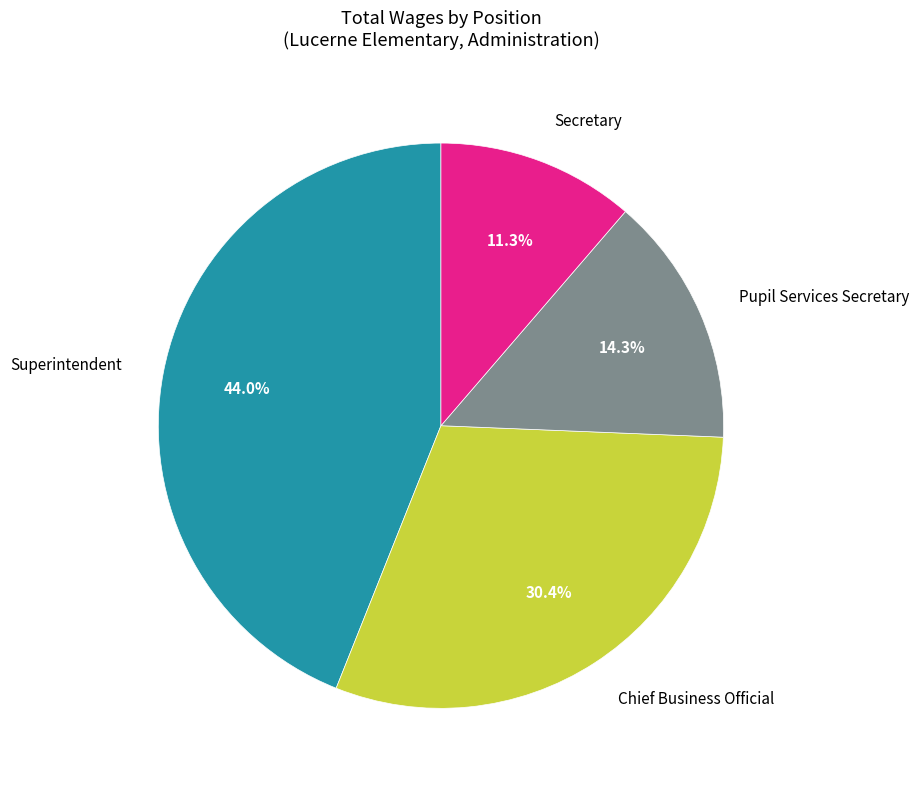

Does any single category account for the majority?

No